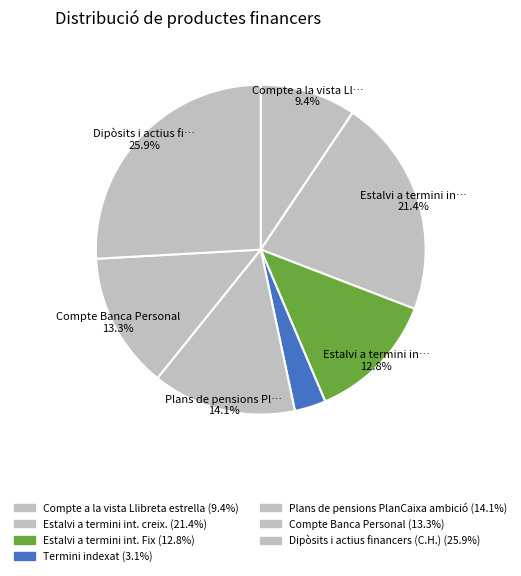

Rank the categories by value from lowest to highest.

Termini indexat, Compte a la vista Llibreta estrella, Estalvi a termini int. Fix, Compte Banca Personal, Plans de pensions PlanCaixa ambició, Estalvi a termini int. creix., Dipòsits i actius financers (C.H.)